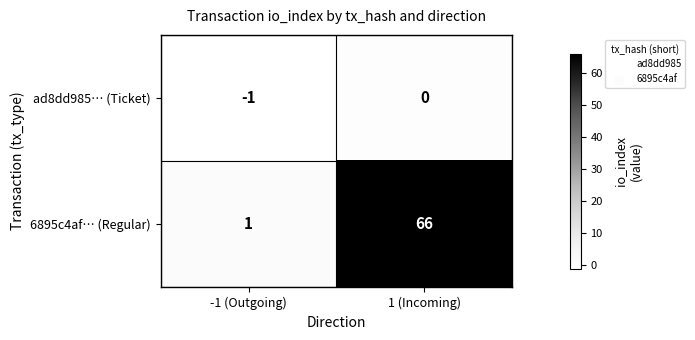

At which category is the sum across all series the highest?

1 (Incoming)